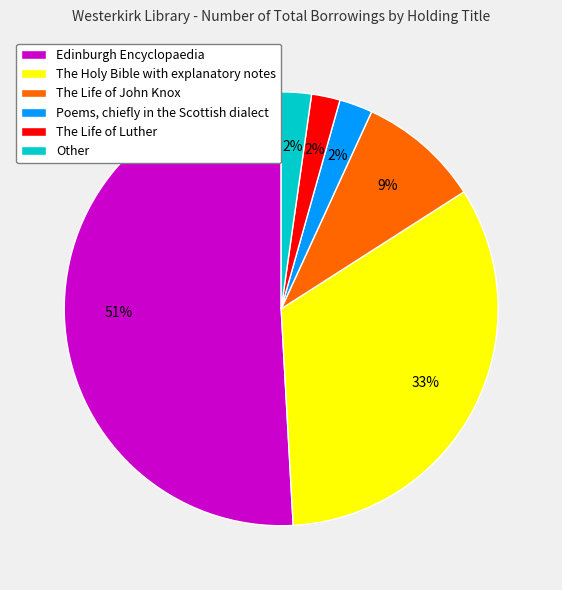

To the nearest percent, what is the combined percentage of The Holy Bible with explanatory notes and Other?

35%